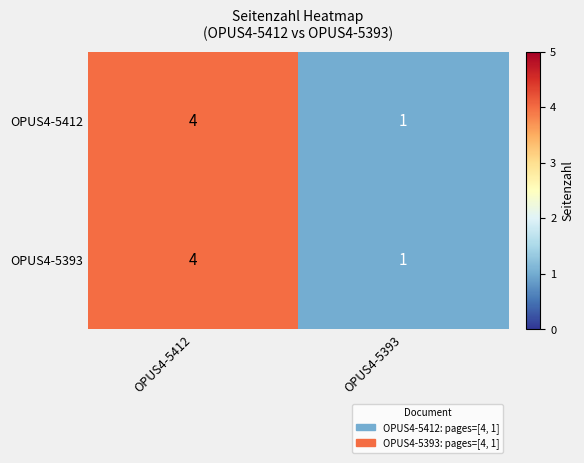

What is the highest value of the OPUS4-5412 series?

4